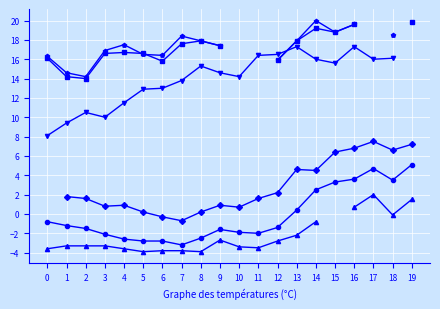

At which category is the sum across all series the highest?

16